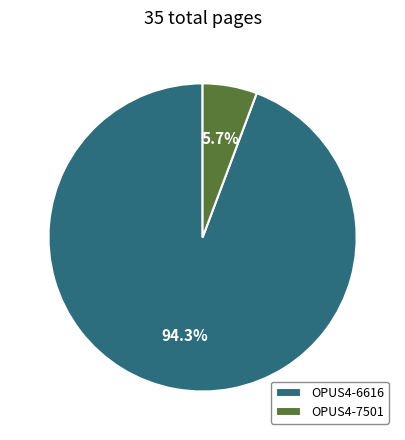

How many segments does this pie chart have?

2